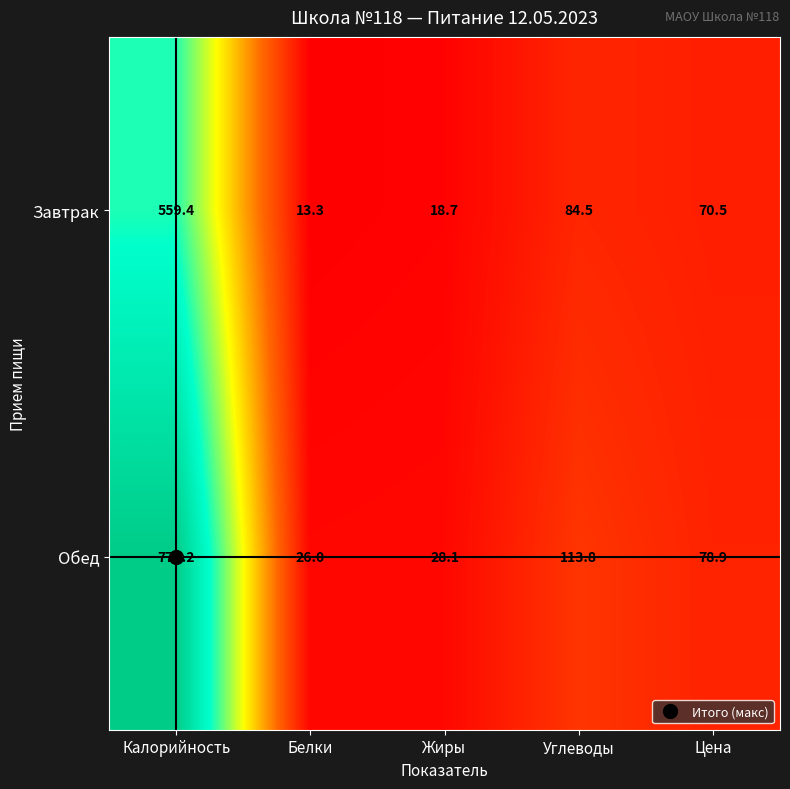

At which label does Завтрак reach its peak?

Калорийность